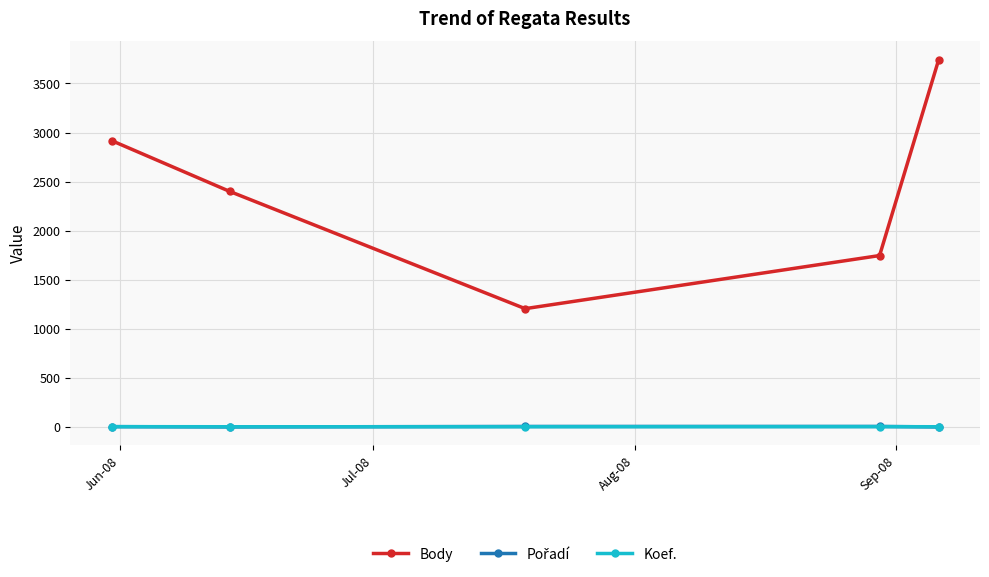

Which series has the largest total across all categories?

Body